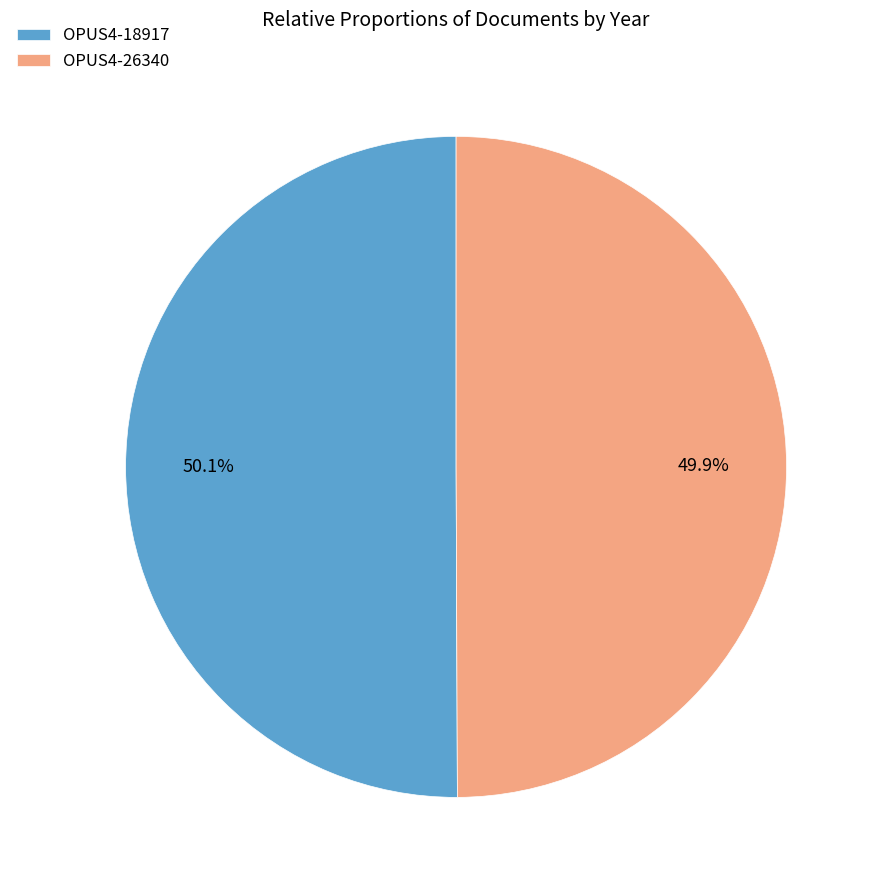

What is the ratio of the value at OPUS4-26340 to the value at OPUS4-18917?

1.0